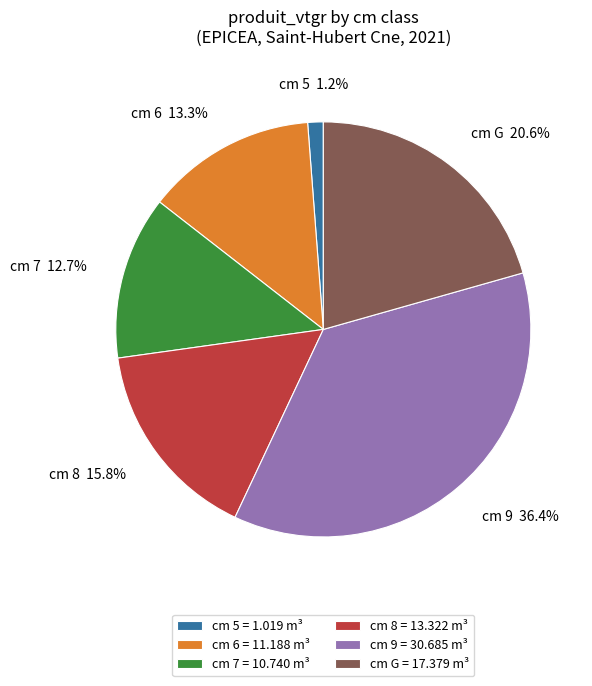

What is the largest slice in the pie chart?

cm 9 = 30.685 m³